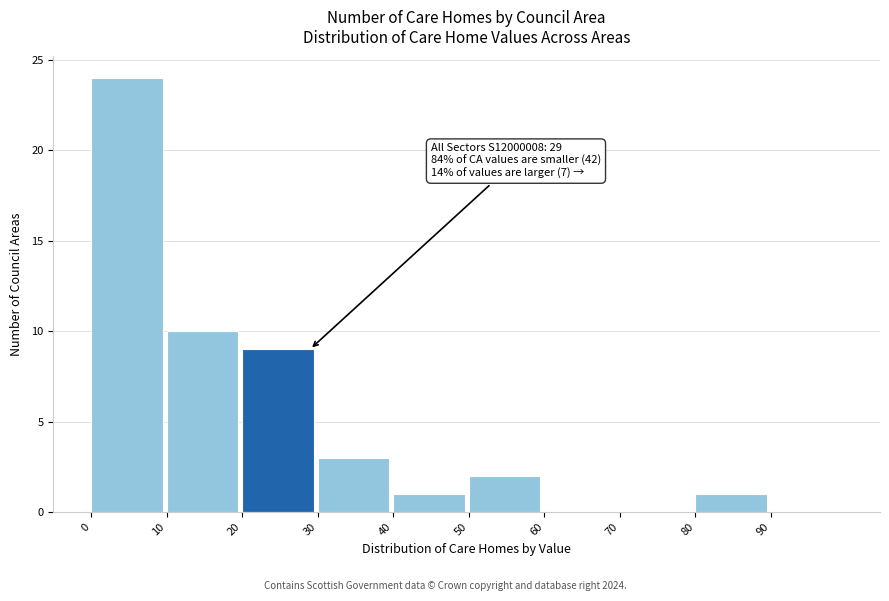

Over which range of the x-axis is the bar tallest?

0 to 10